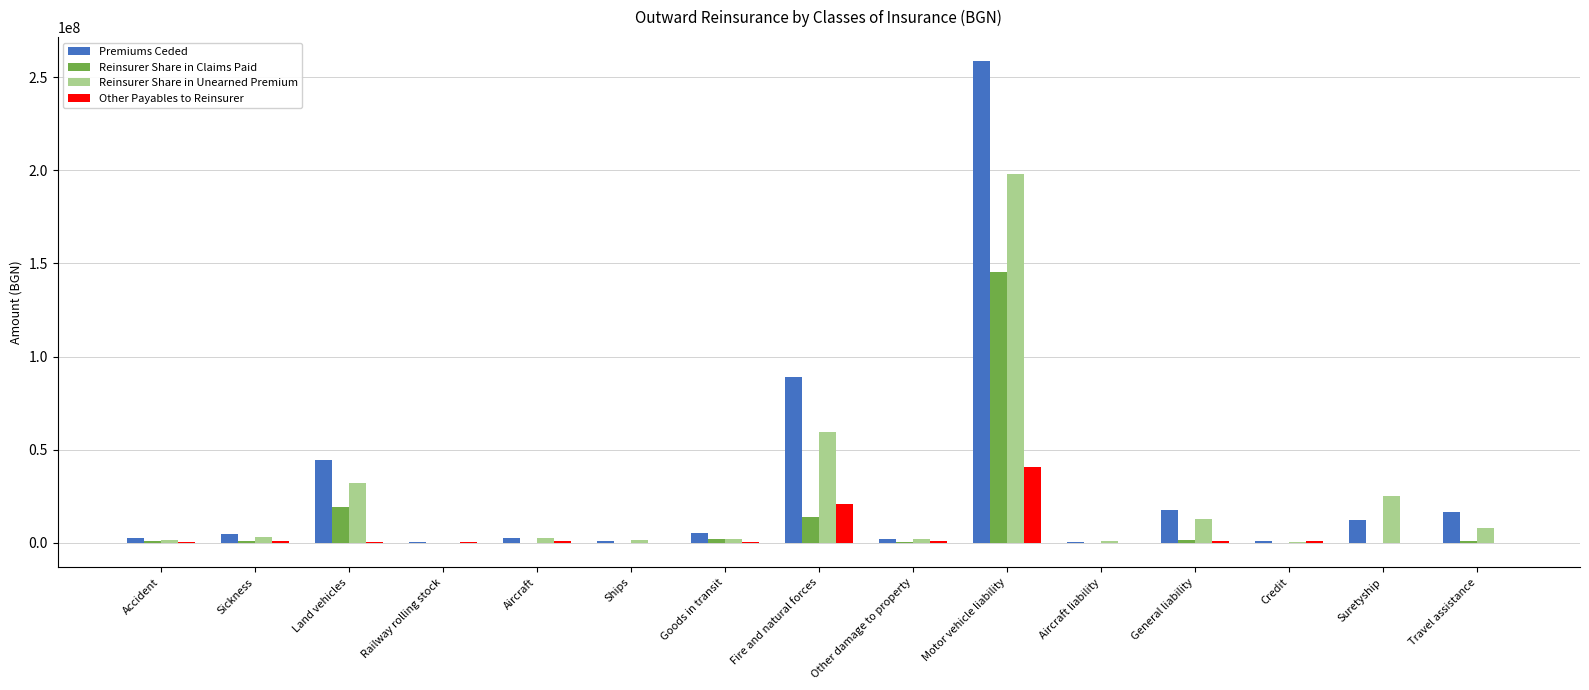

At which category does the chart reach its peak across all series?

Motor vehicle liability